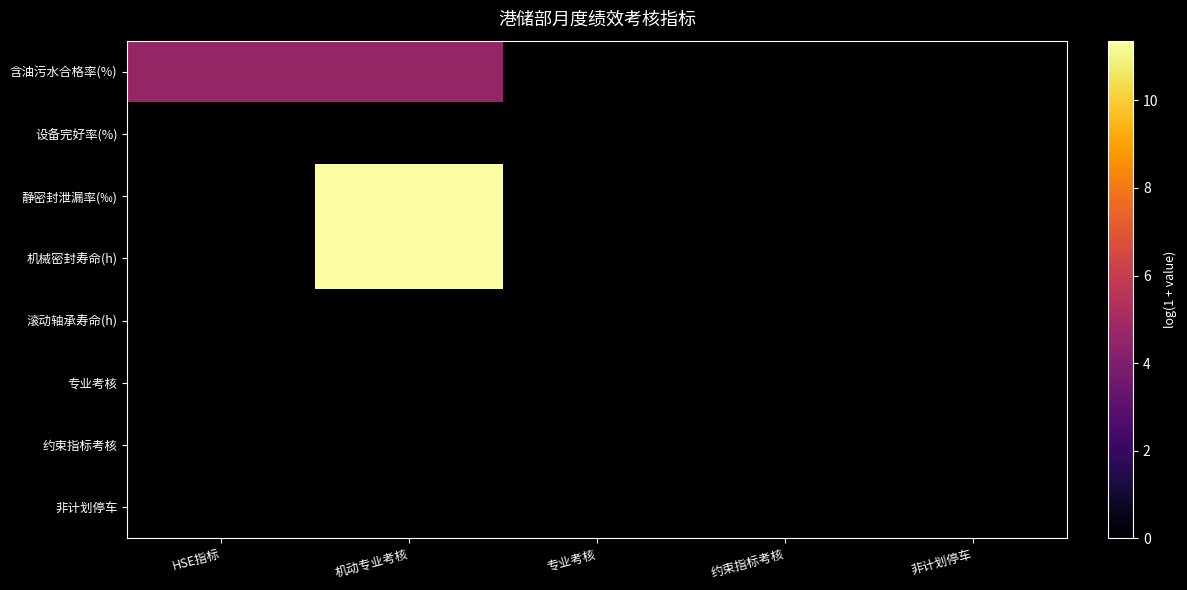

List the series in order of their peak value, highest first.

机械密封寿命(h), 静密封泄漏率(‰), 含油污水合格率(%), 设备完好率(%), 滚动轴承寿命(h), 专业考核, 约束指标考核, 非计划停车